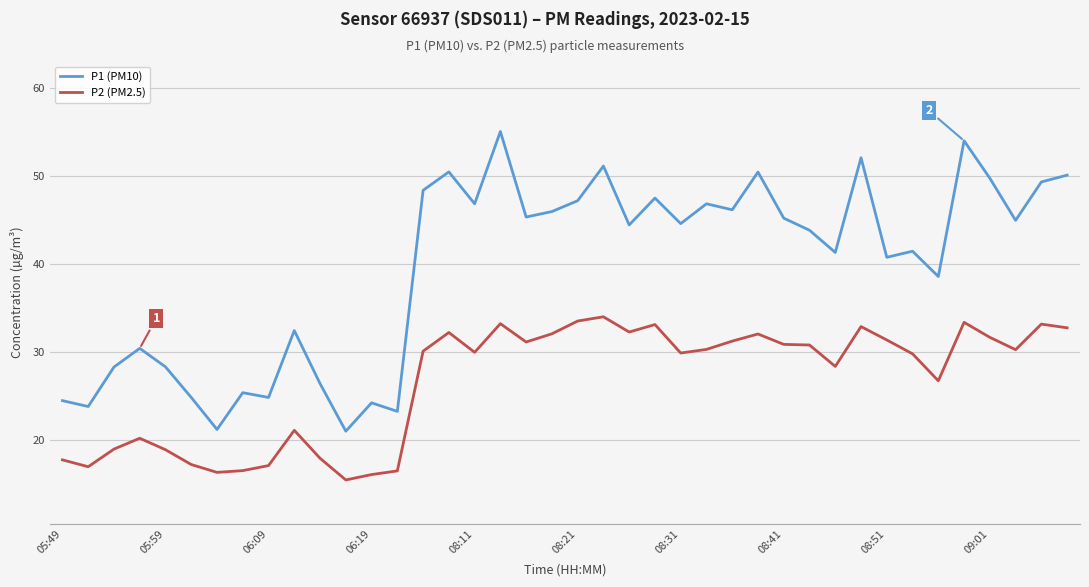

How many interior local peaks does the P1 (PM10) series have?

13